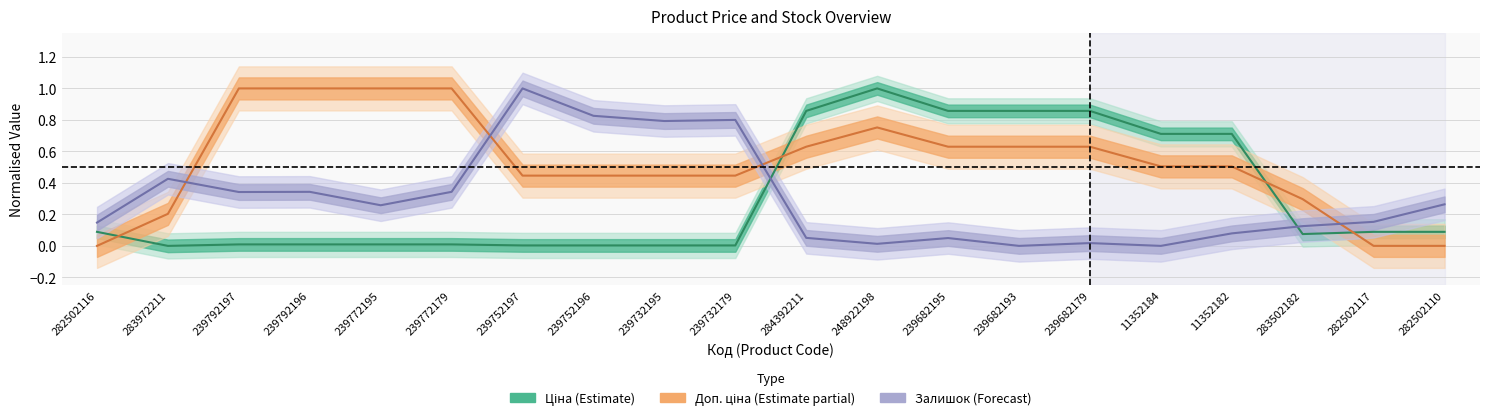

What is the label of the 10th point from the left?

239732179